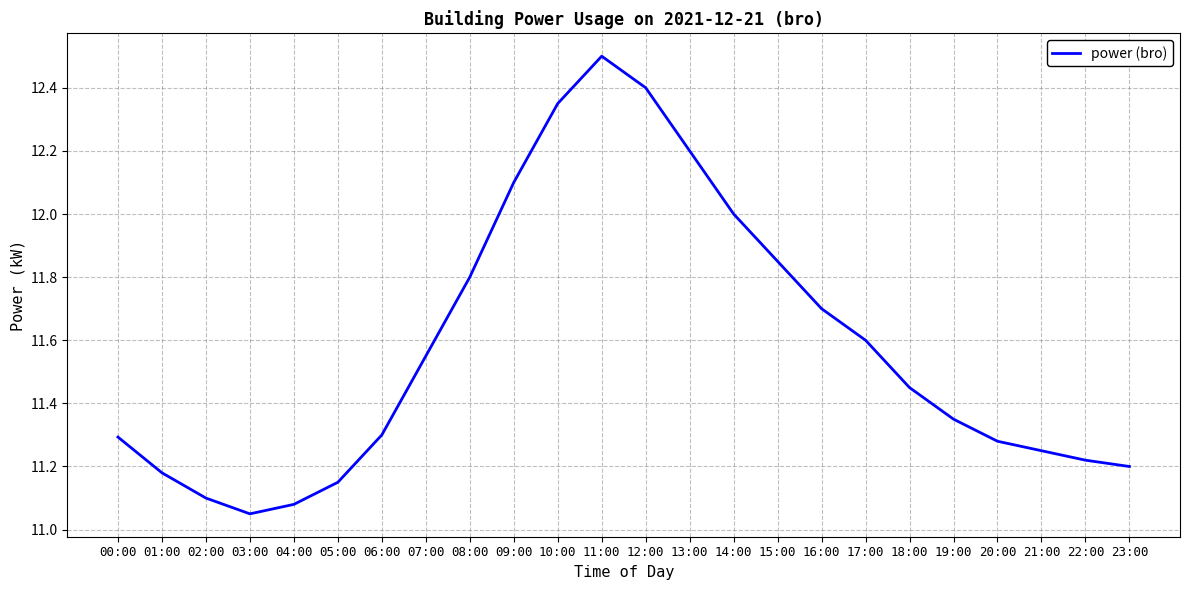

Between 04:00 and 10:00, which is larger?

10:00